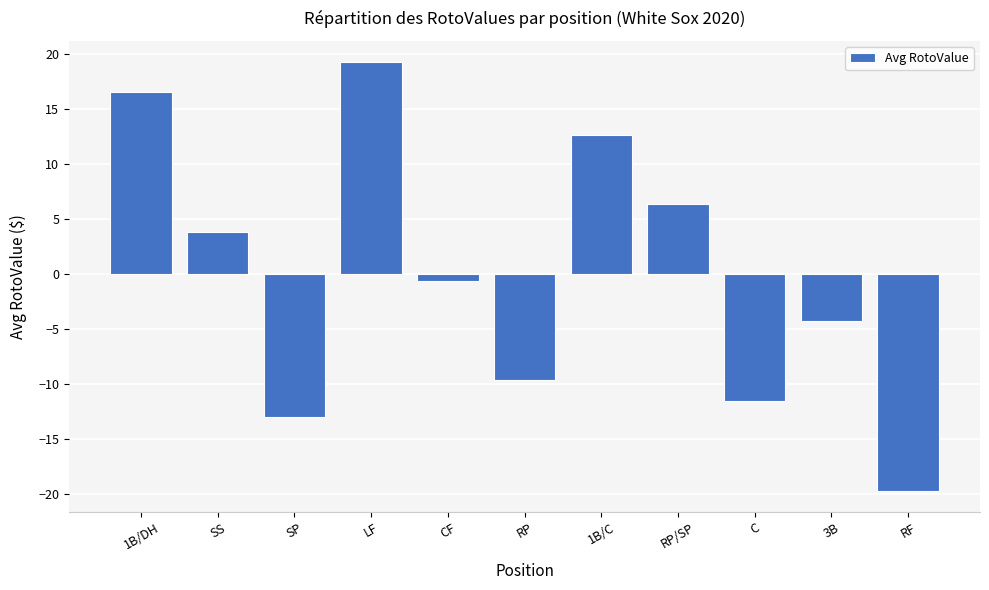

Between RF and LF, which is larger?

LF